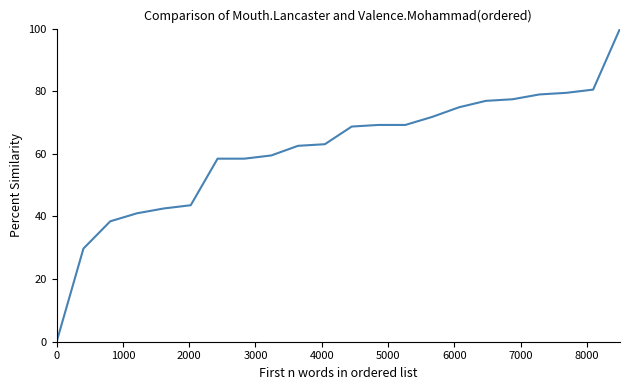

What is the maximum value shown in the chart?

100.0